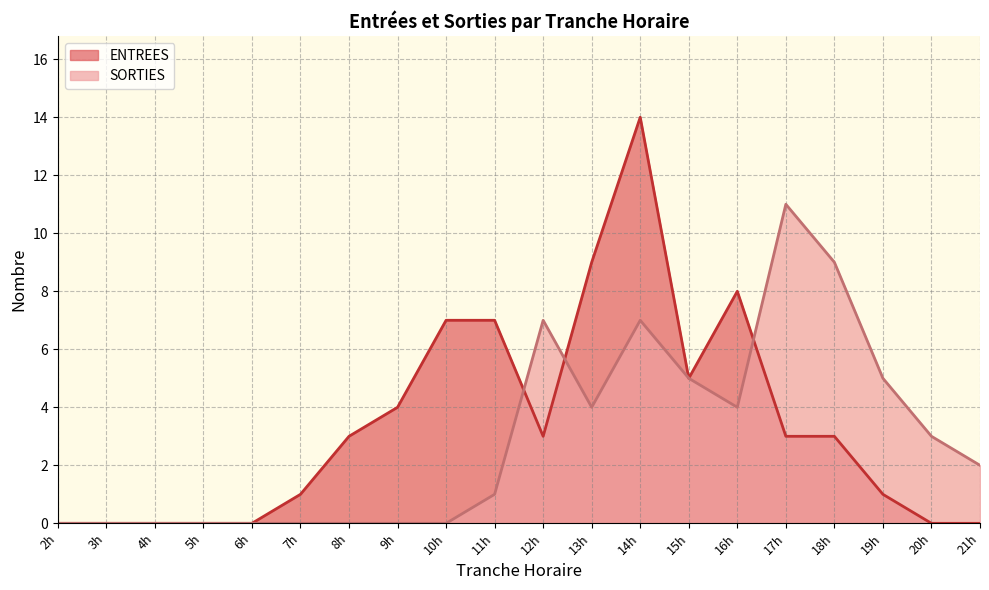

What is the total value across all series at 16h?

12